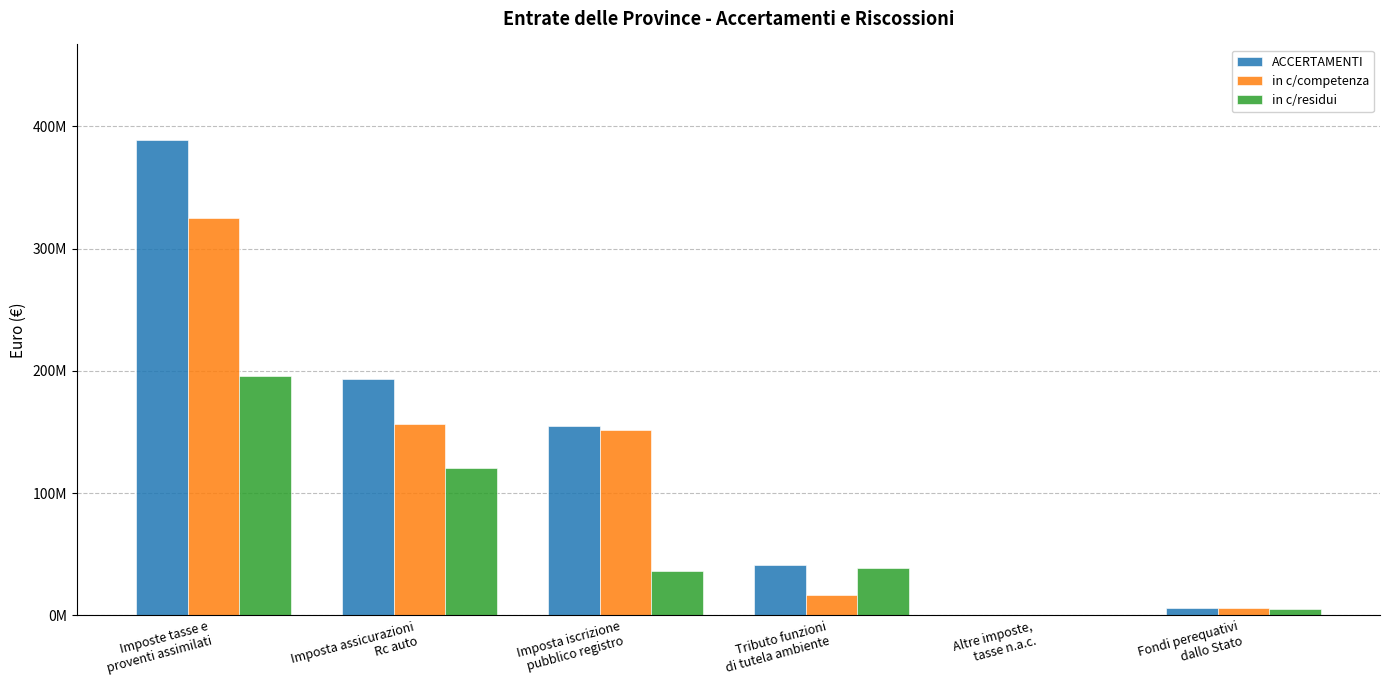

What is the spread (max minus min) of values at Altre imposte,
tasse n.a.c.?

78555.5